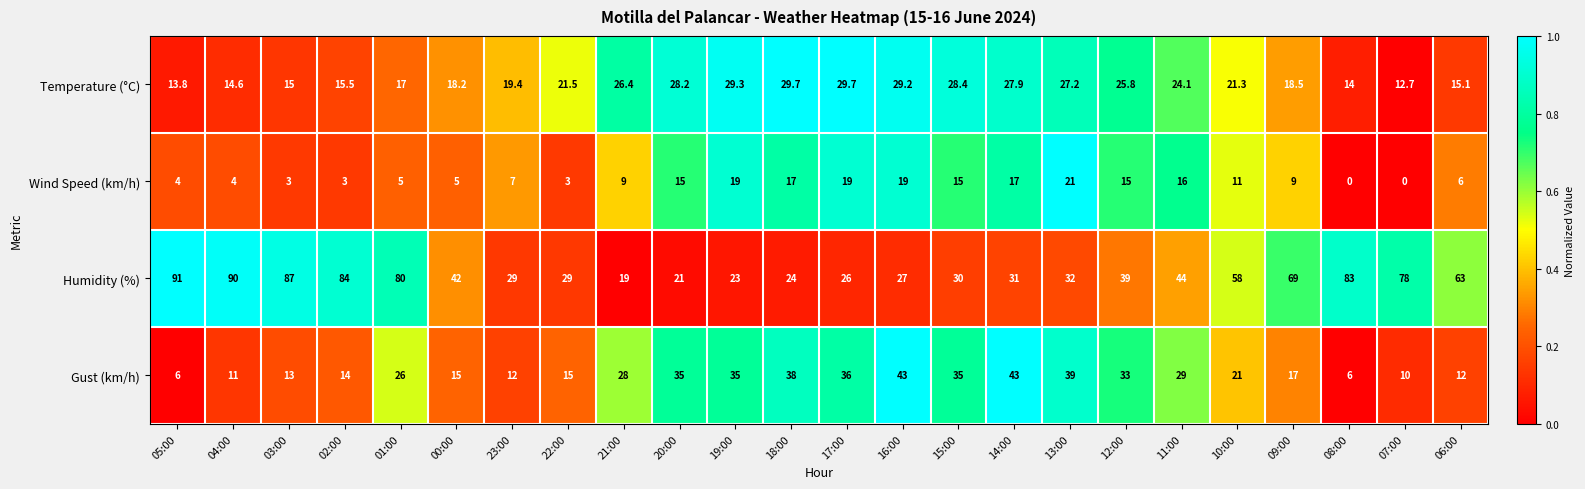

How many categories are shown in the chart?

24